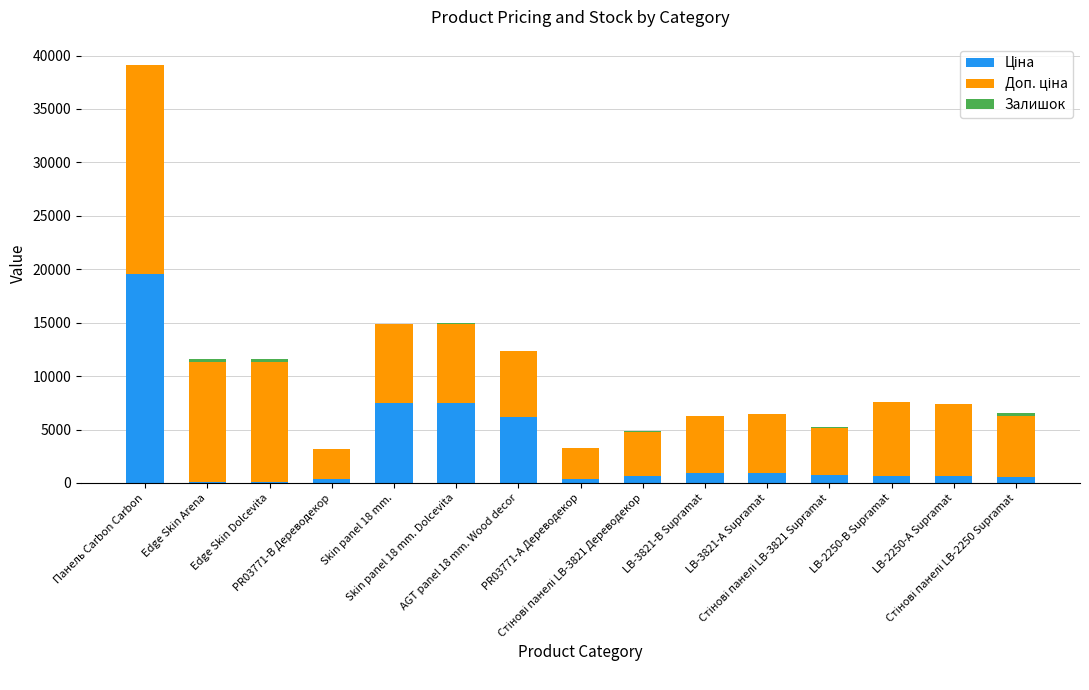

Does the chart contain stacked bars?

Yes